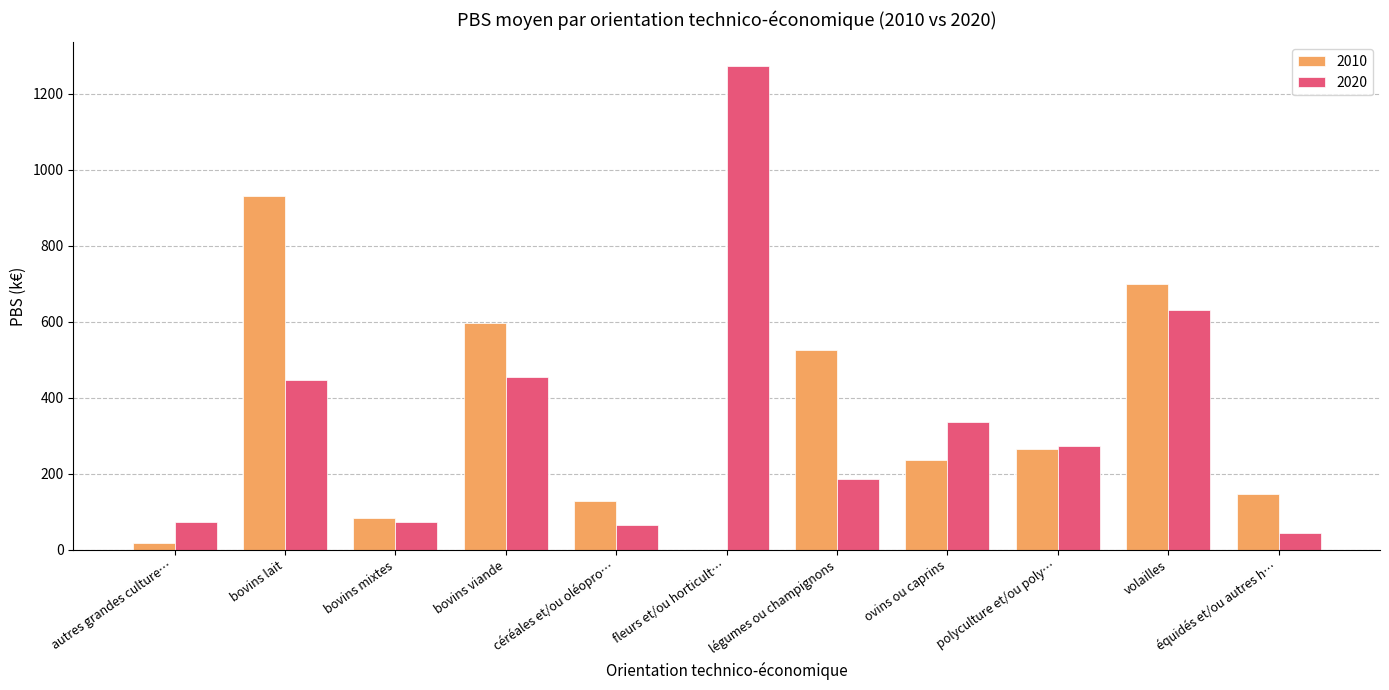

Is the value of 2020 at volailles greater than the value of 2010 at bovins viande?

Yes